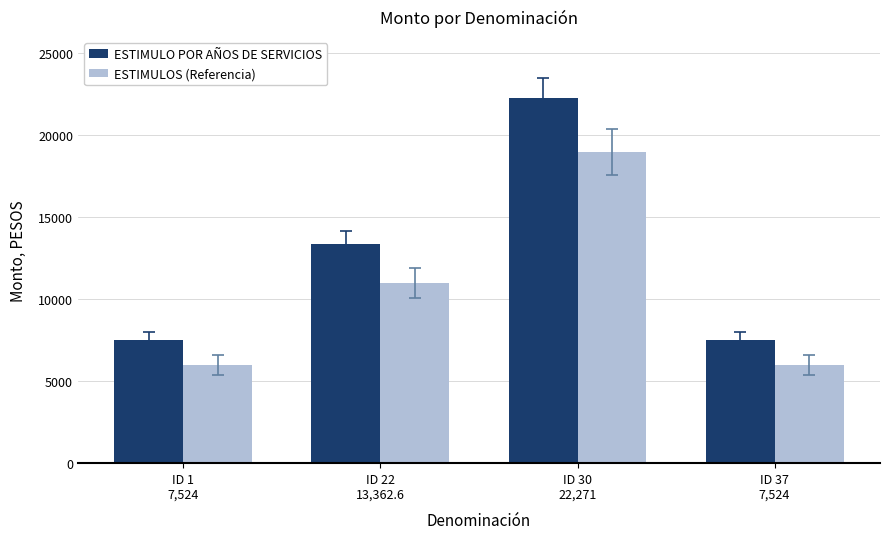

What is the minimum value for ESTIMULO POR AÑOS DE SERVICIOS?

7524.0